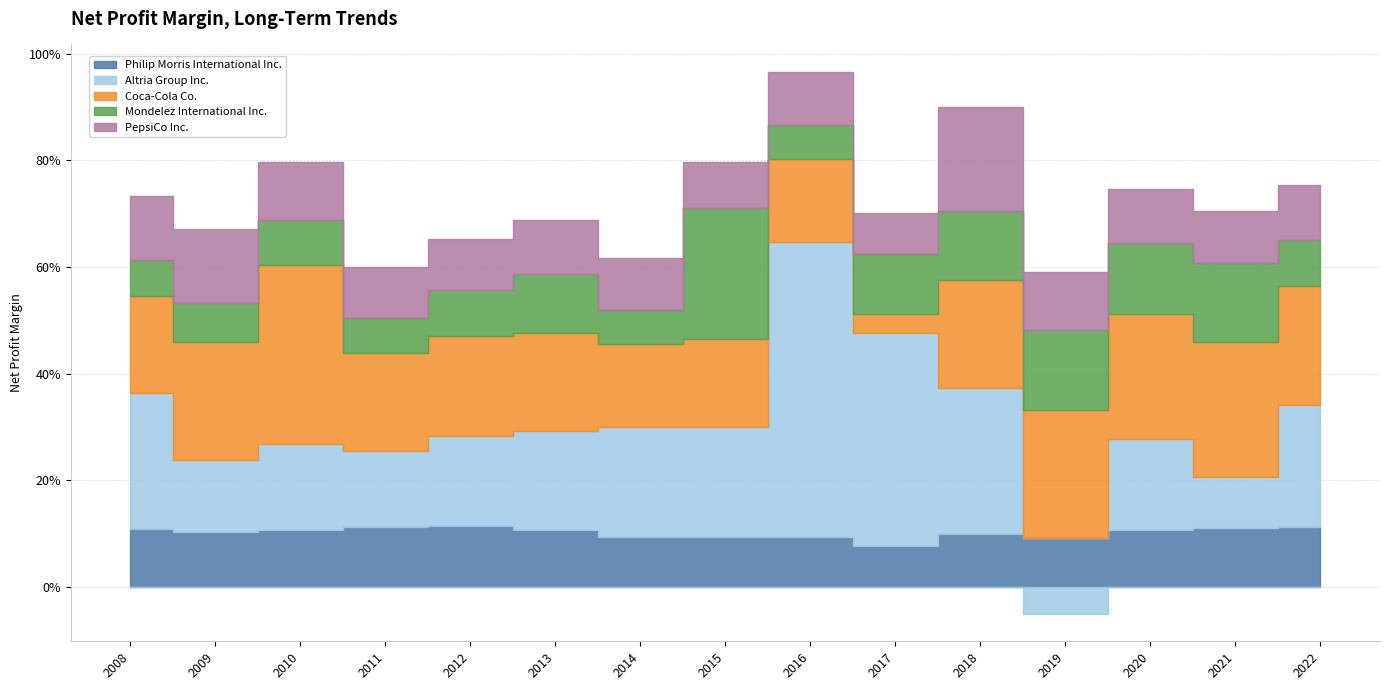

What are all the series names shown in the legend?

Philip Morris International Inc., Altria Group Inc., Coca-Cola Co., Mondelez International Inc., PepsiCo Inc.